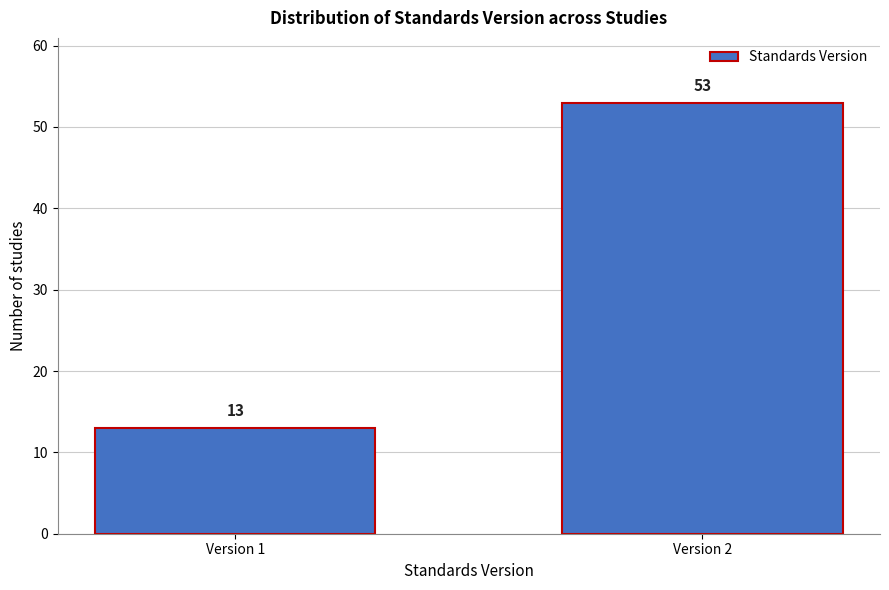

Reading left to right, extract all data points from this chart.

Version 1=13	Version 2=53